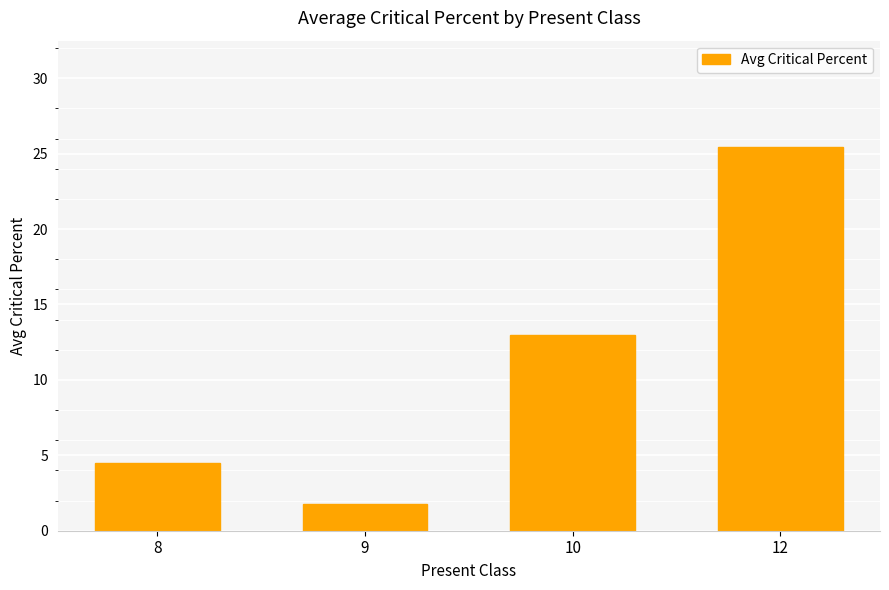

What is the difference between the values at 10 and 12?

12.4